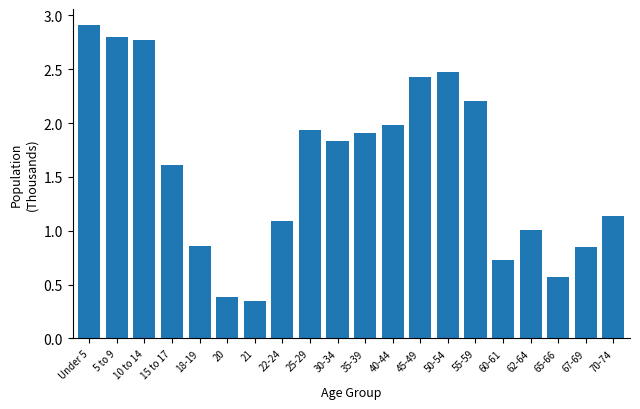

At which label is the value closest to 1?

62-64